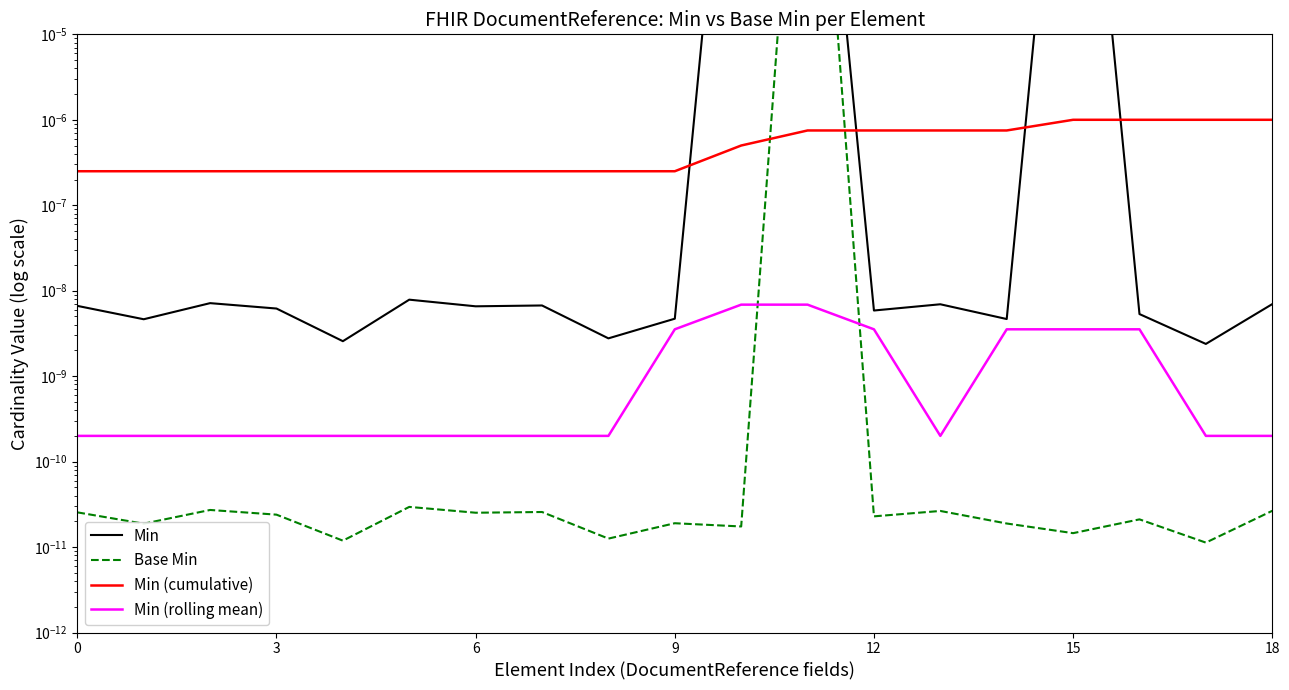

At which category is the sum across all series the highest?

11